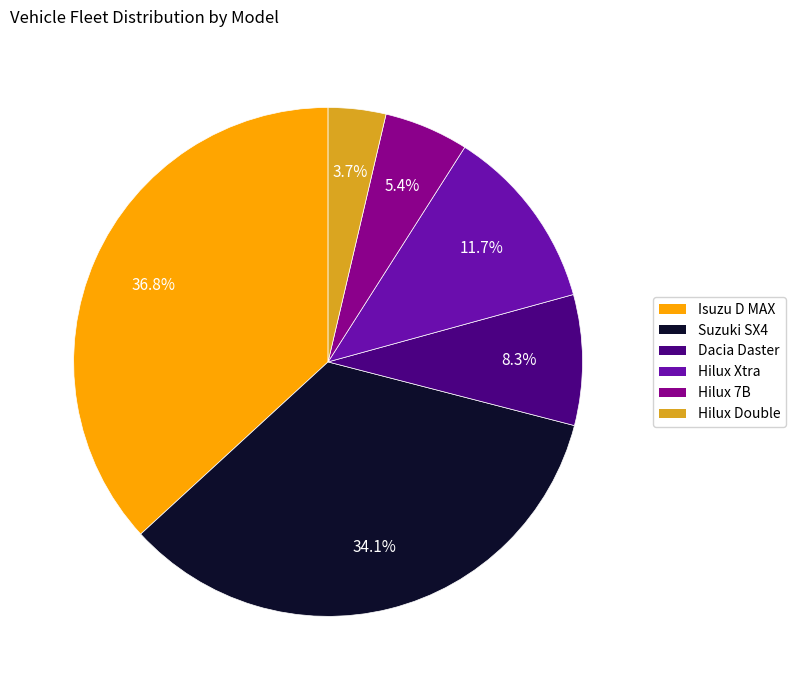

Is Suzuki SX4 the majority of the pie?

No